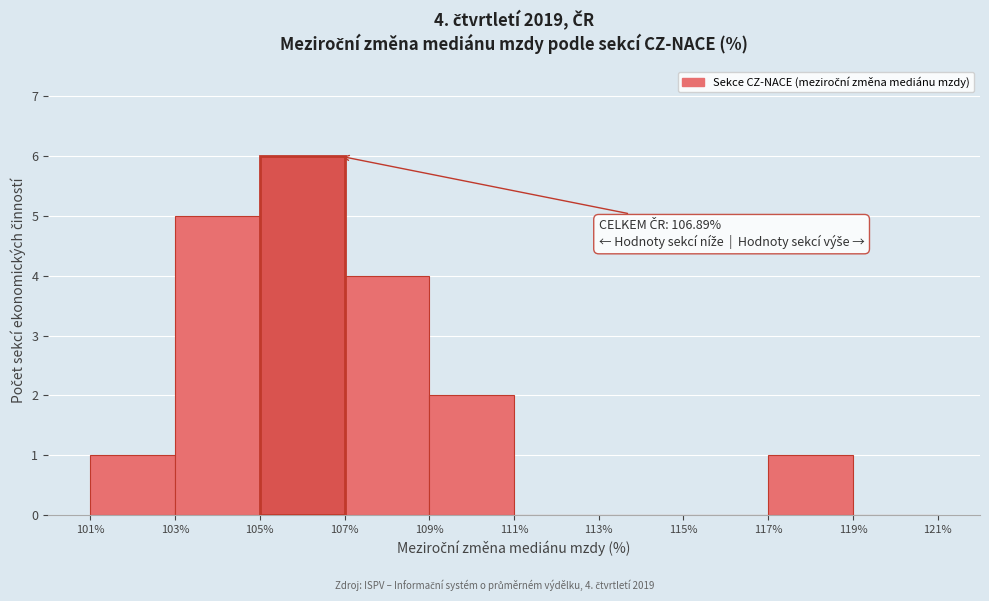

Which range on the x-axis has the tallest bar?

105% to 107%